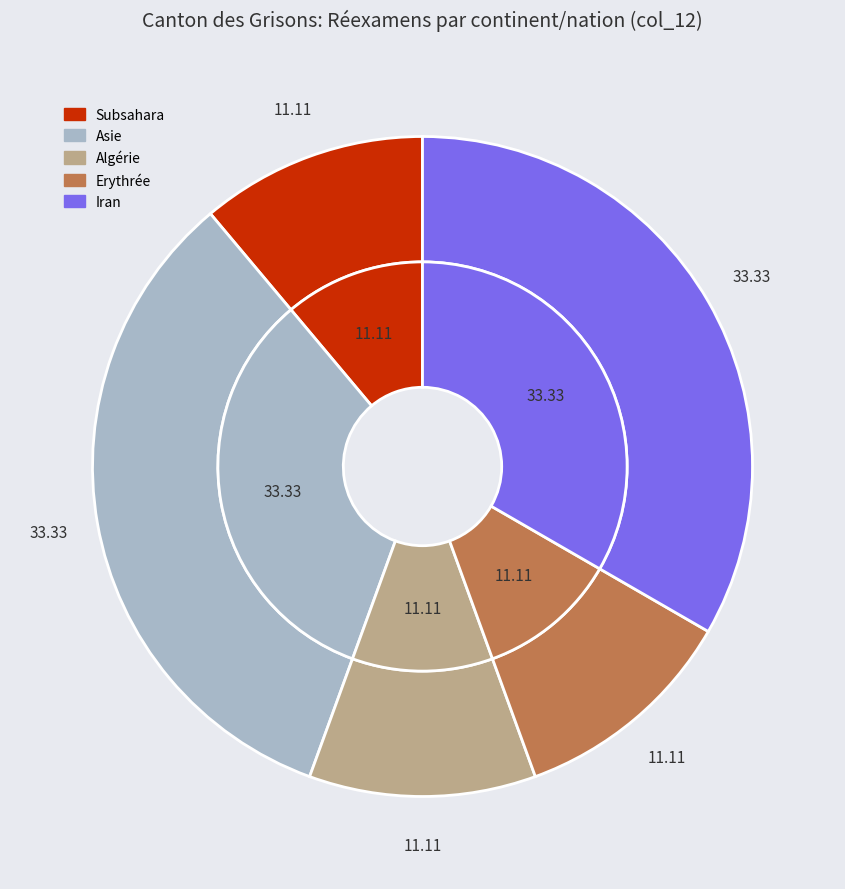

True or false: Asie accounts for 33% of the total.

True